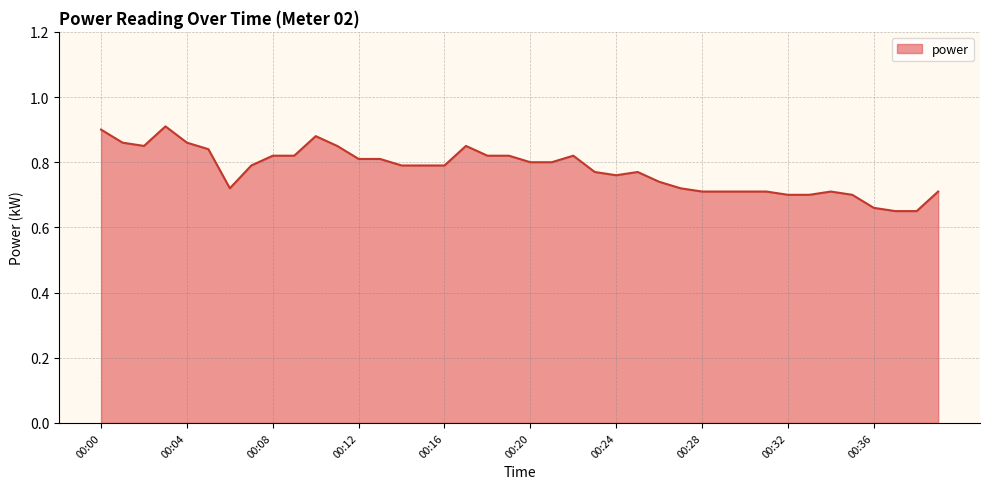

What is the difference between the maximum and minimum values?

0.3